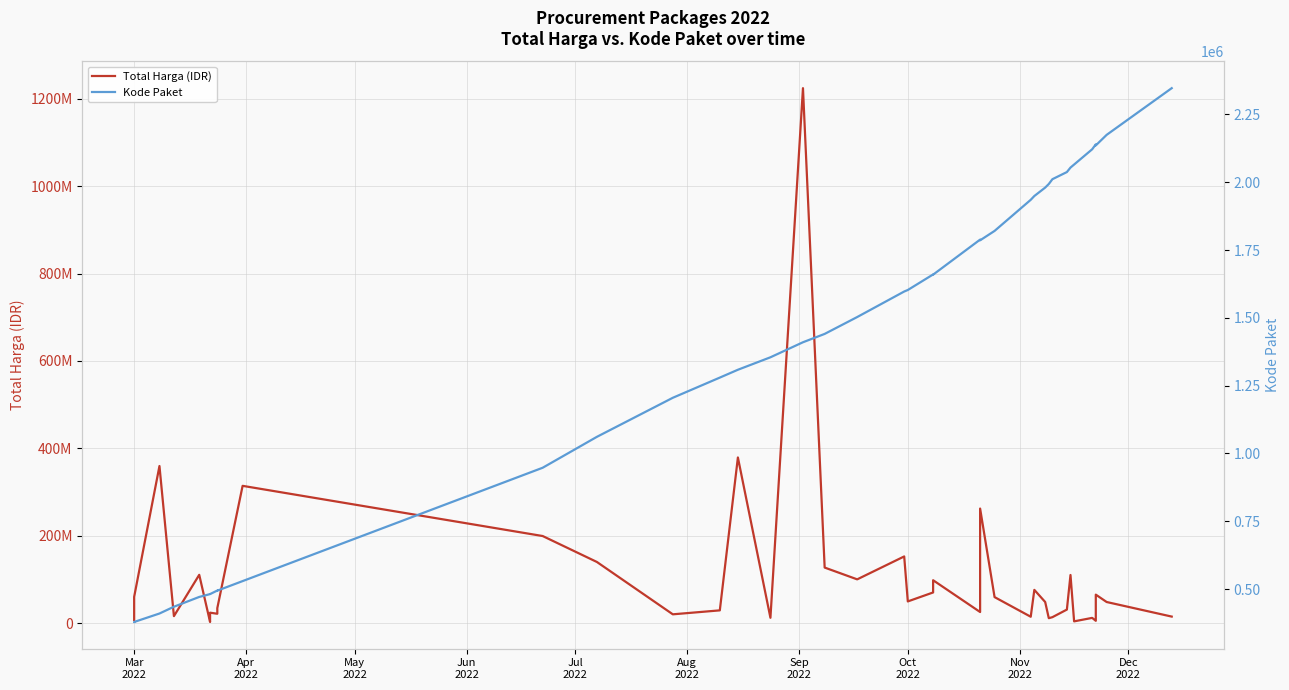

Reading left to right, what are all the values shown in this chart?

Total Harga (IDR): 6936000	59935000	359500000	15787200	110389990	2395750	23680800	21231000	27720000	34132505	314121780	199200000	139800000	19950000	29000000	379075000	12000000	1224682000	127000000	100000000	152477000	49478000	70000000	98000000	25200000	262118150	59375000	14400000	75920000	48140000	11100000	13442000	30800000	110000000	3825000	11800000	5093000	65000000	48140000	14750000
Kode Paket: 378630	378667	409855	434878	470979	481472	481528	494589	494315	494126	529386	947278	1061266	1205257	1279649	1308563	1354517	1409947	1440709	1502912	1597005	1602603	1659934	1659185	1788370	1785781	1820441	1935089	1949122	1980186	1993460	2011140	2037404	2053931	2065183	2121450	2139573	2135660	2174549	2346755